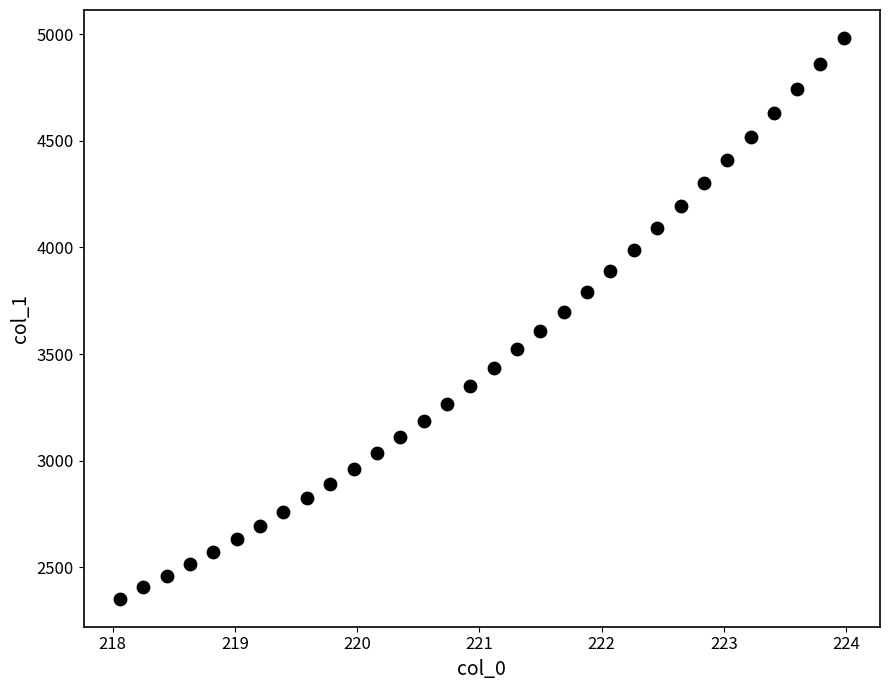

What is the range of X values (max minus min)?

5.9